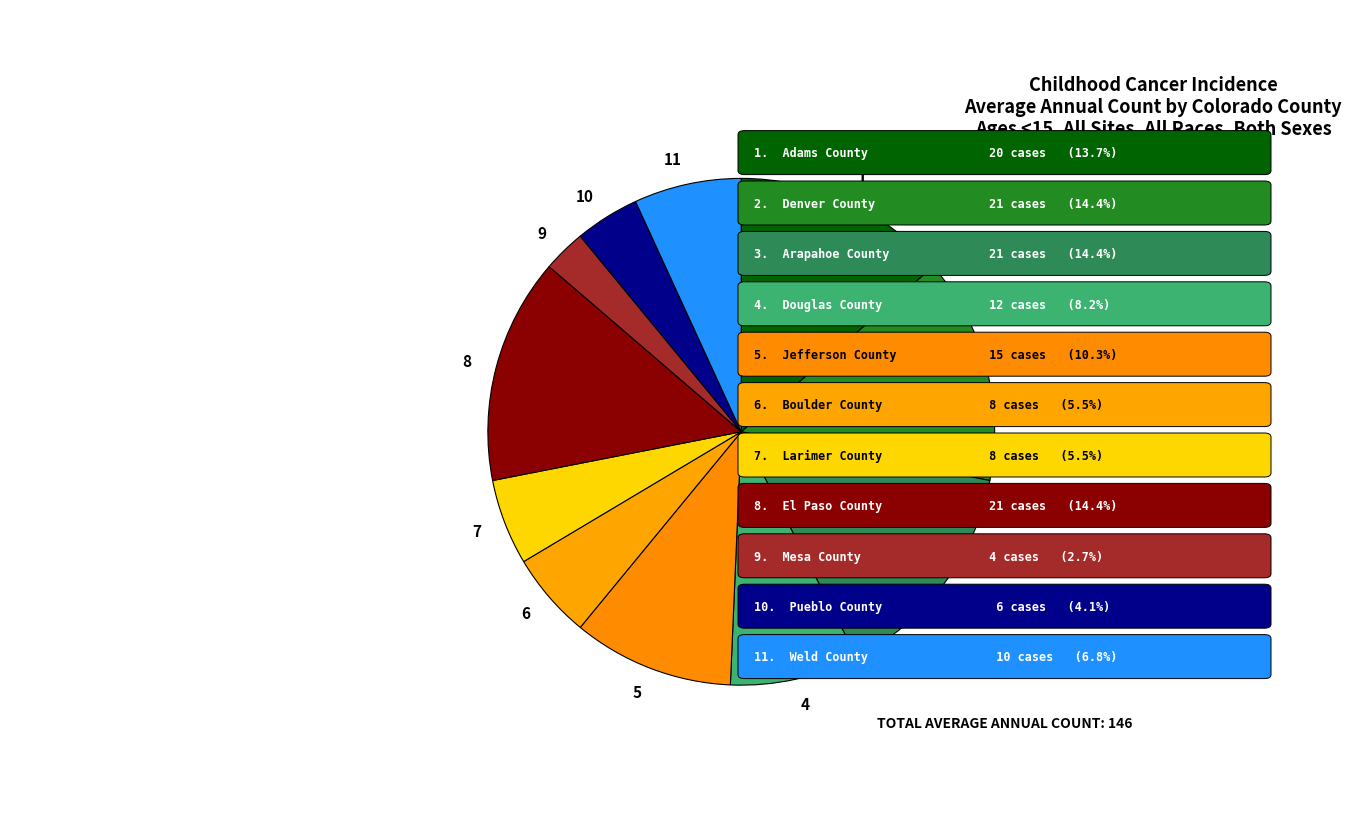

Count the number of slices in the pie.

11